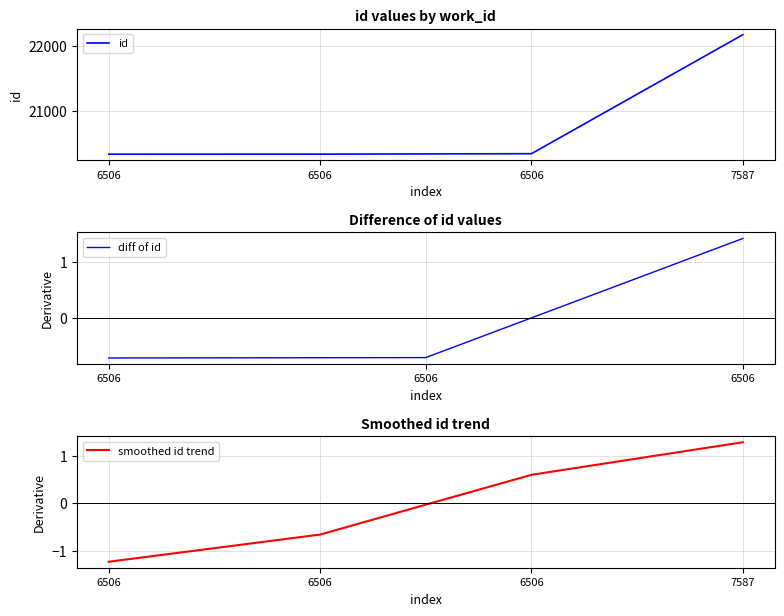

What is the value of the 2nd point from the left?

20346